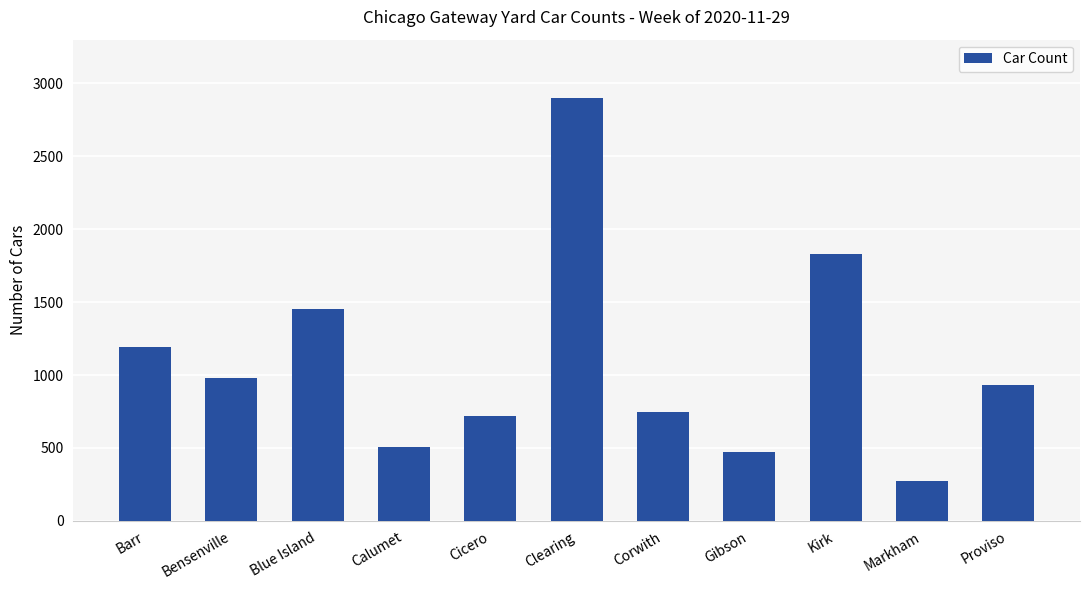

Reading right to left, transcribe all the data shown in this chart.

Proviso=930	Markham=273	Kirk=1830	Gibson=470	Corwith=747	Clearing=2898	Cicero=718	Calumet=503	Blue Island=1456	Bensenville=982	Barr=1191